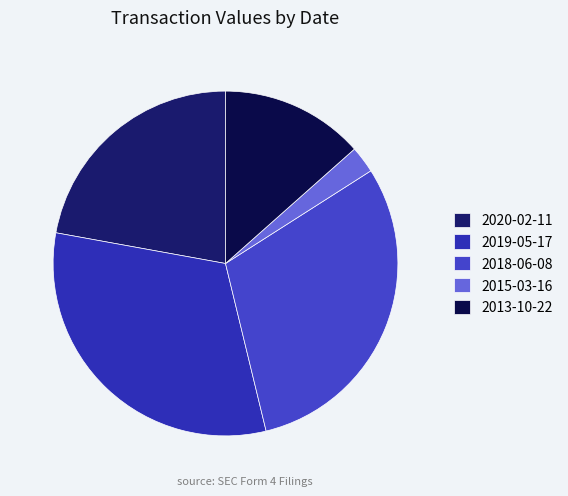

How many slices are in this pie chart?

5